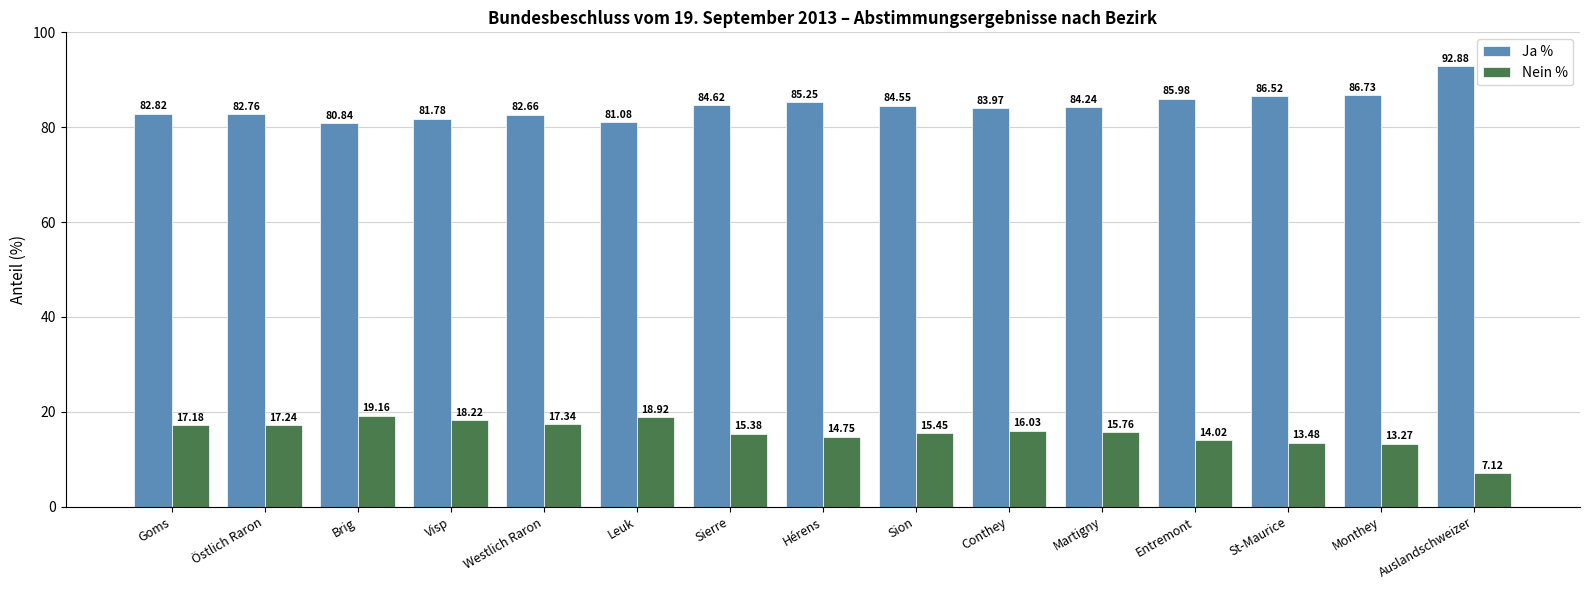

At which label does Nein % first exceed 15?

Goms